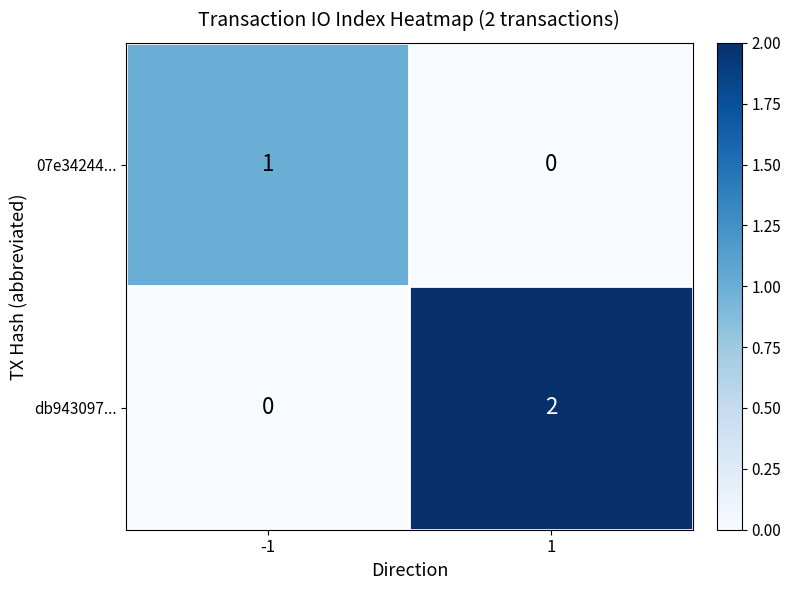

Which series has the largest total across all categories?

db943097...